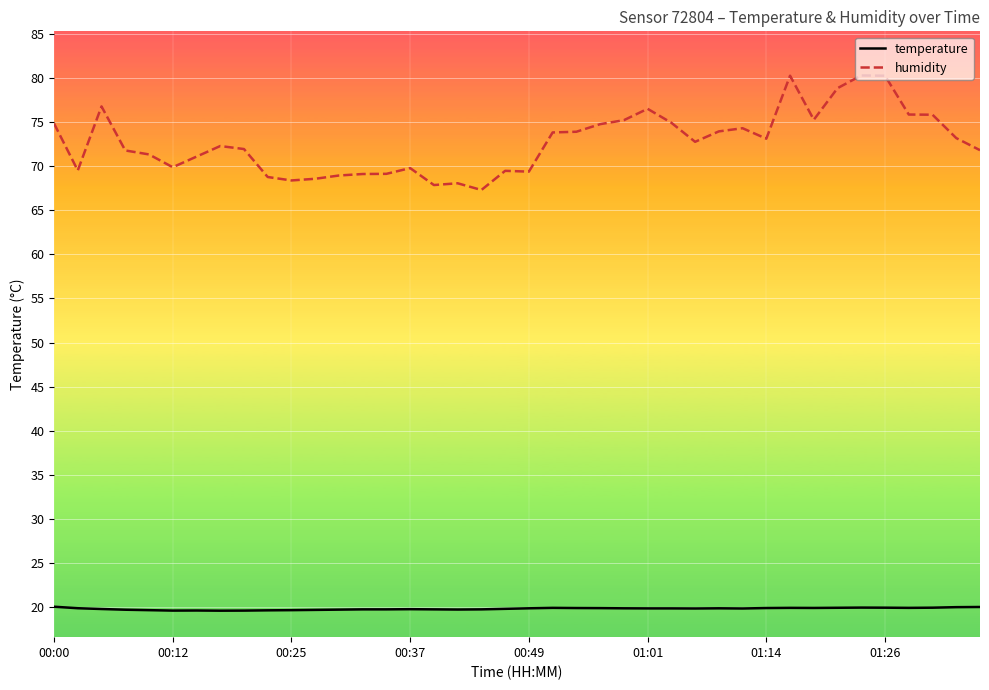

Rank the series by their average value, from lowest to highest.

temperature, humidity